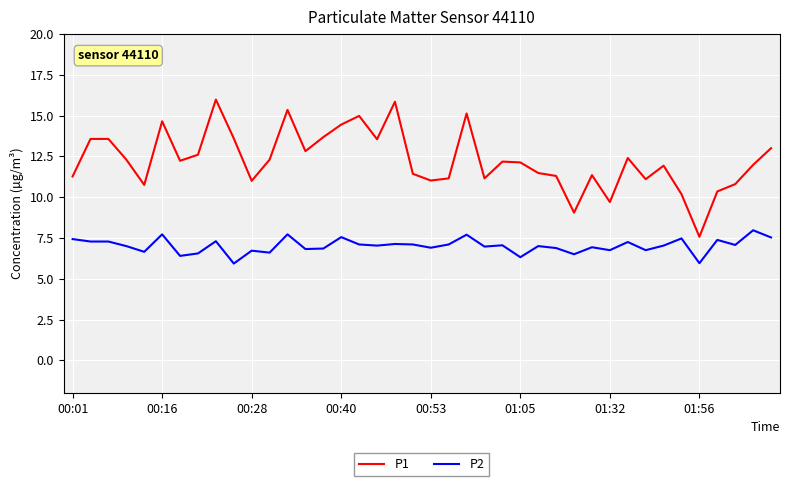

What is the average value of the P1 series?

12.3